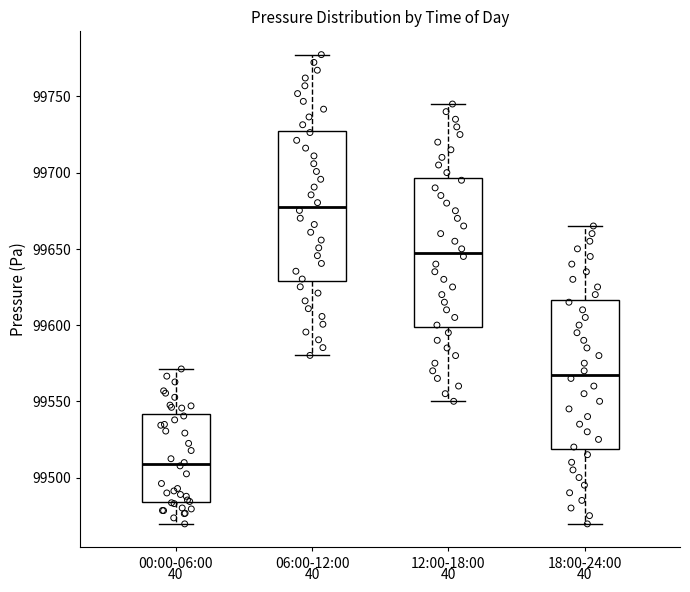

Reading left to right, read every box against the y-axis: the position of its median line, the range the box covers, and the ends of its whiskers. The values are not printed on the chart, so give them approximately, as read against the axis.

00:00-06:00: median 99510, box 99485 to 99540, whiskers 99470 to 99570
06:00-12:00: median 99680, box 99630 to 99730, whiskers 99580 to 99775
12:00-18:00: median 99650, box 99600 to 99695, whiskers 99550 to 99745
18:00-24:00: median 99570, box 99520 to 99615, whiskers 99470 to 99665